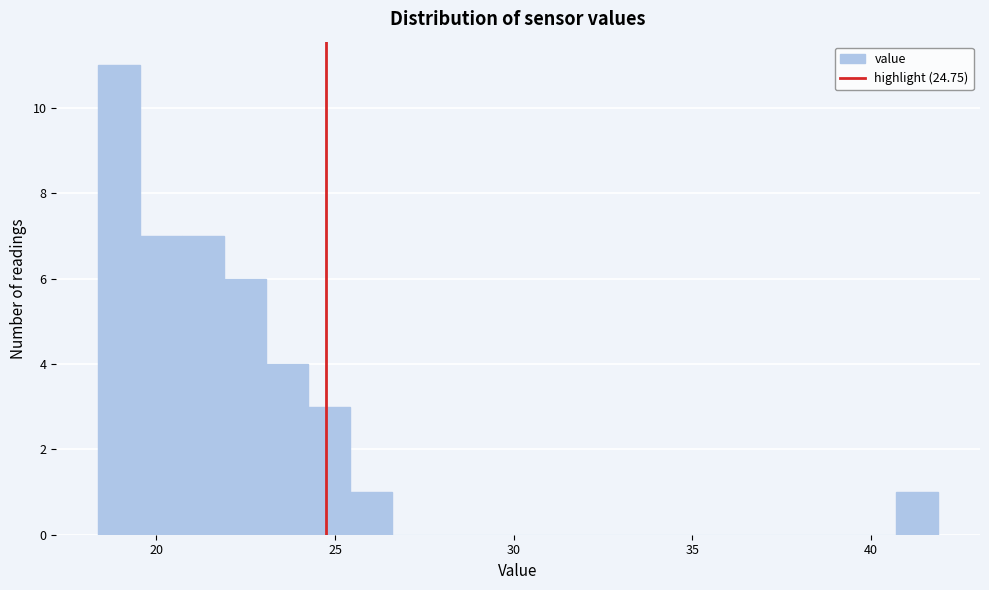

Read against the x-axis, roughly where is the centre of the tallest bar?

19.0